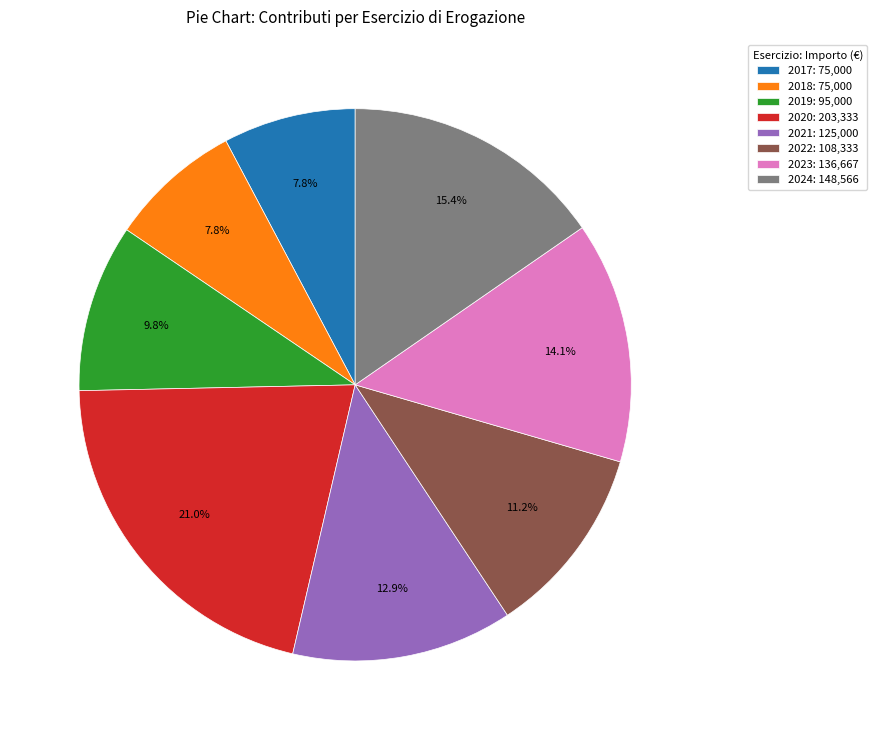

True or false: 2024 accounts for 15% of the total.

True